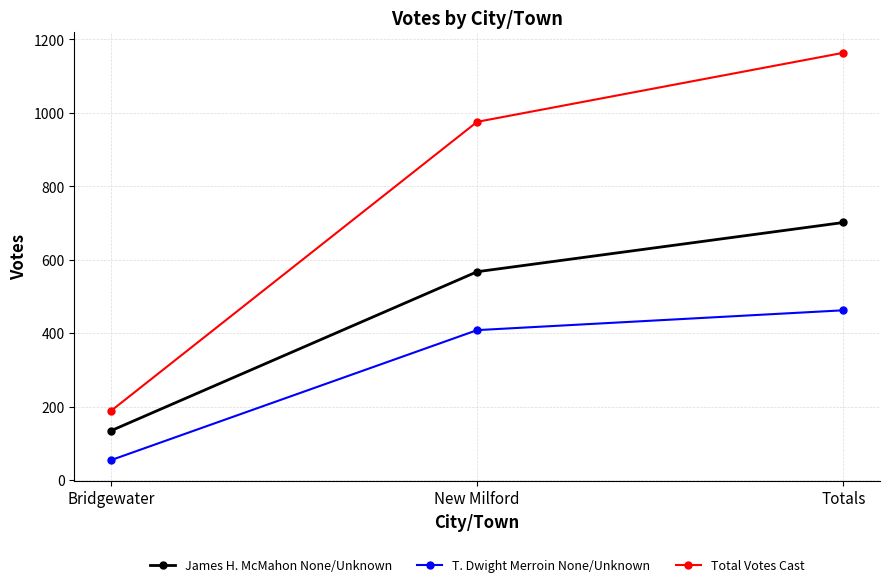

What is the difference between the maximum and minimum values in the Total Votes Cast series?

975